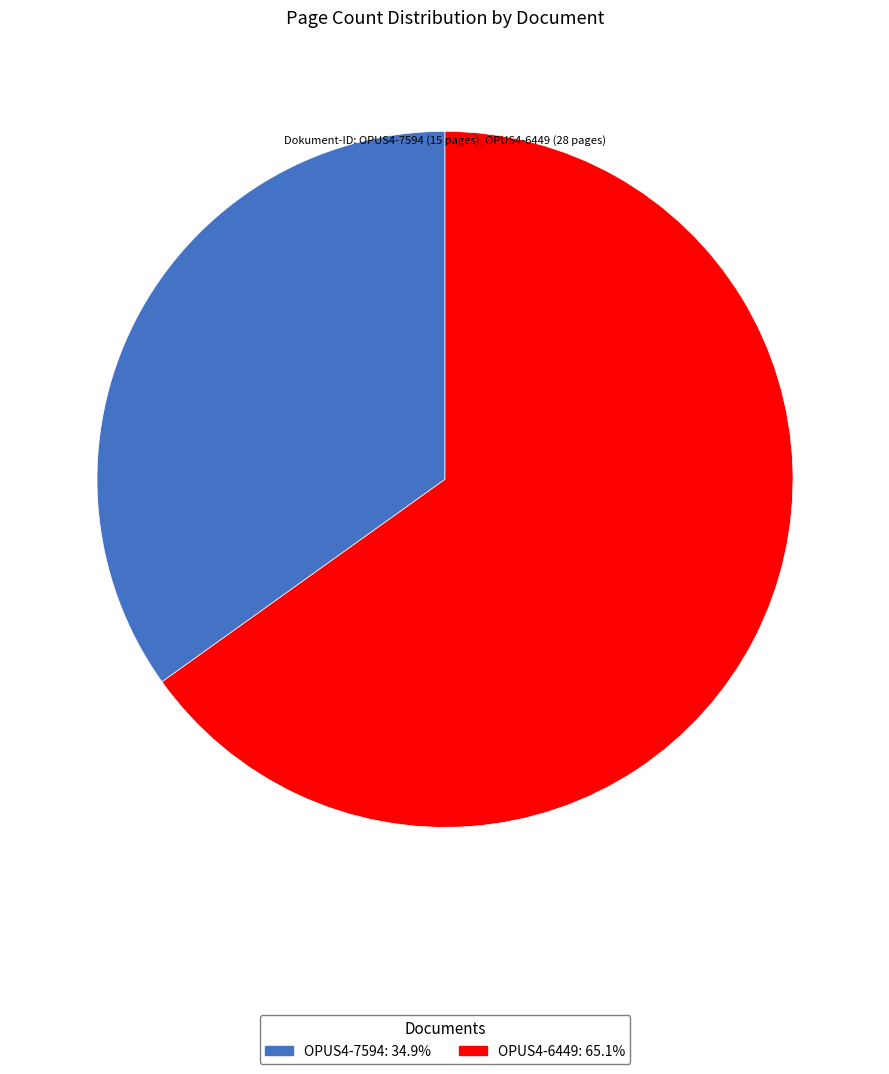

How many slices are in this pie chart?

2